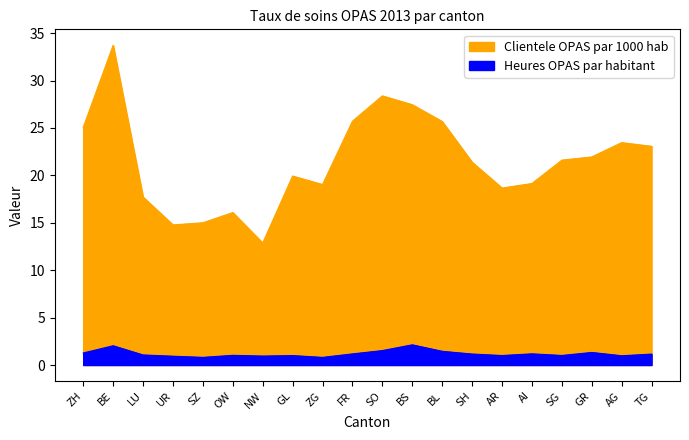

True or false: Heures OPAS par habitant has more than 1 interior local peaks.

True